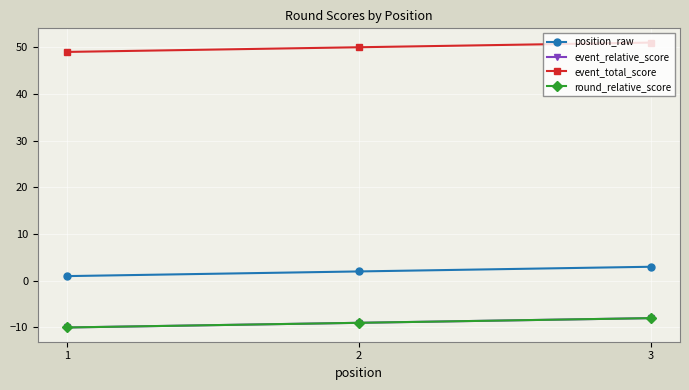

Does the chart have visible grid lines?

Yes